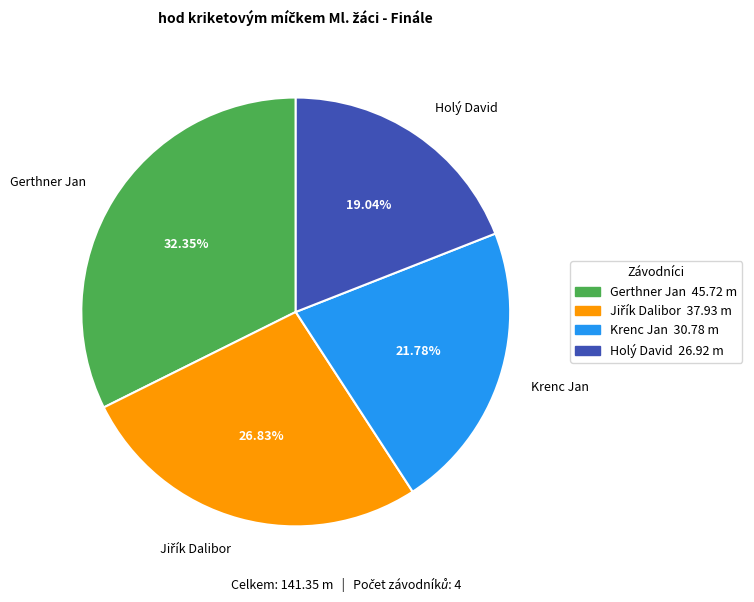

Is the sum of Gerthner Jan and Krenc Jan greater than half?

Yes